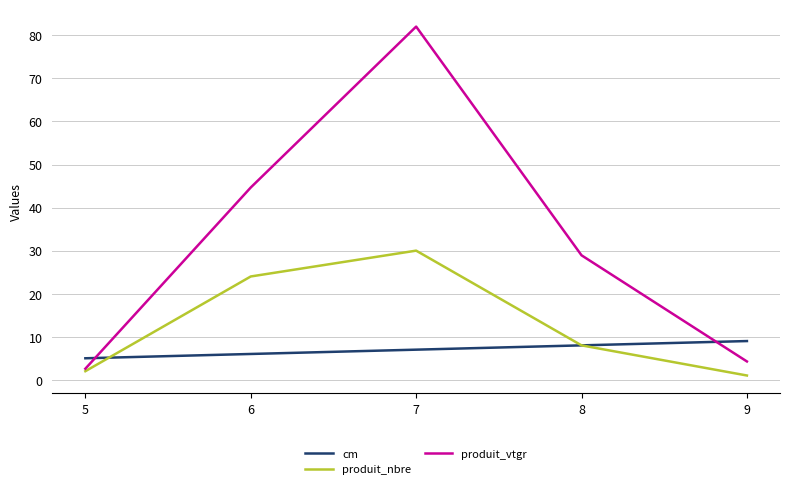

The value of produit_vtgr at 7 is 82.0. True or false?

True